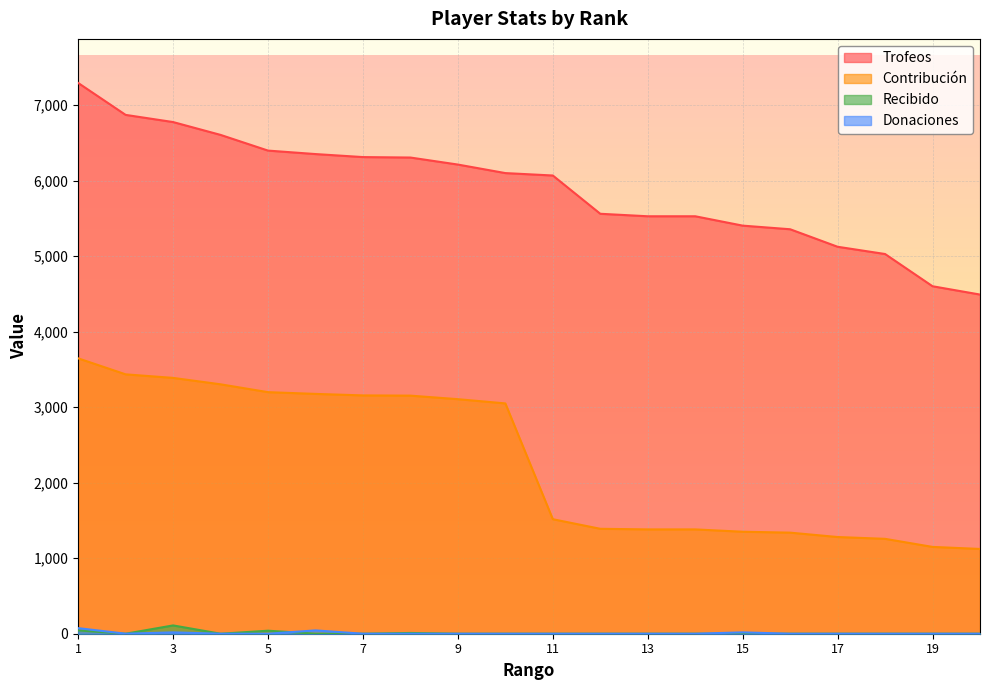

Does the chart display data point markers on the line(s)?

No